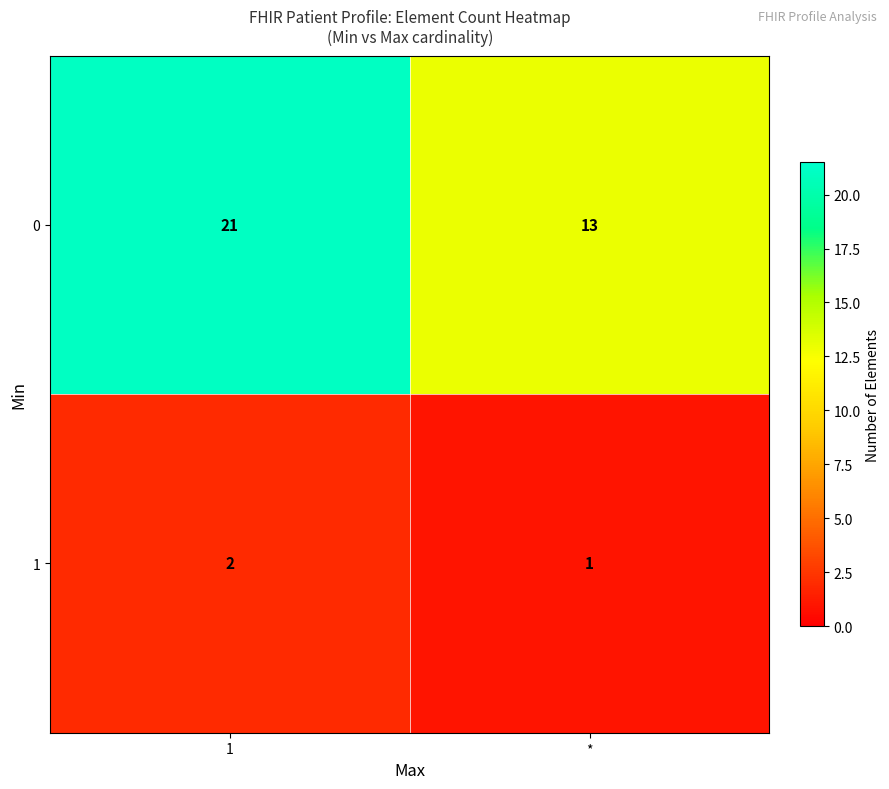

Rank the series by their average value, from highest to lowest.

0, 1